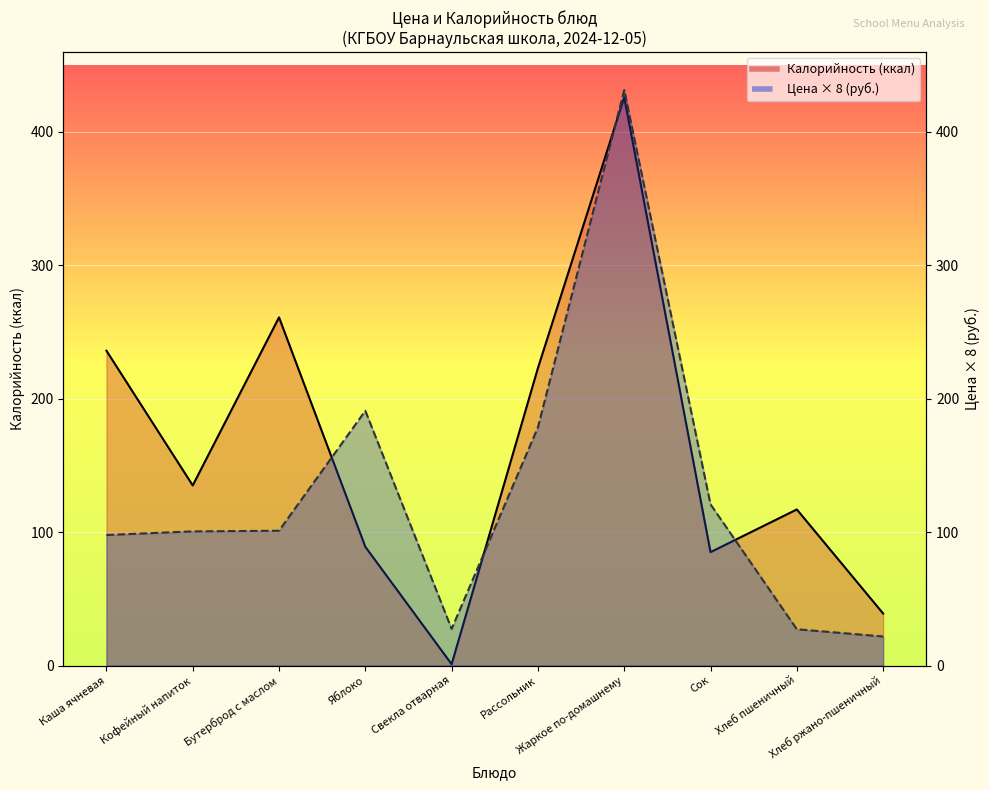

Reading left to right, what are all the values shown in this chart?

Цена: 97.8	100.6	101.0	191.0	27.4	178.6	431.4	120.8	27.2	21.8
Калорийность: 236.0	135.0	261.0	89.0	1.0	223.0	426.0	85.0	117.0	39.0